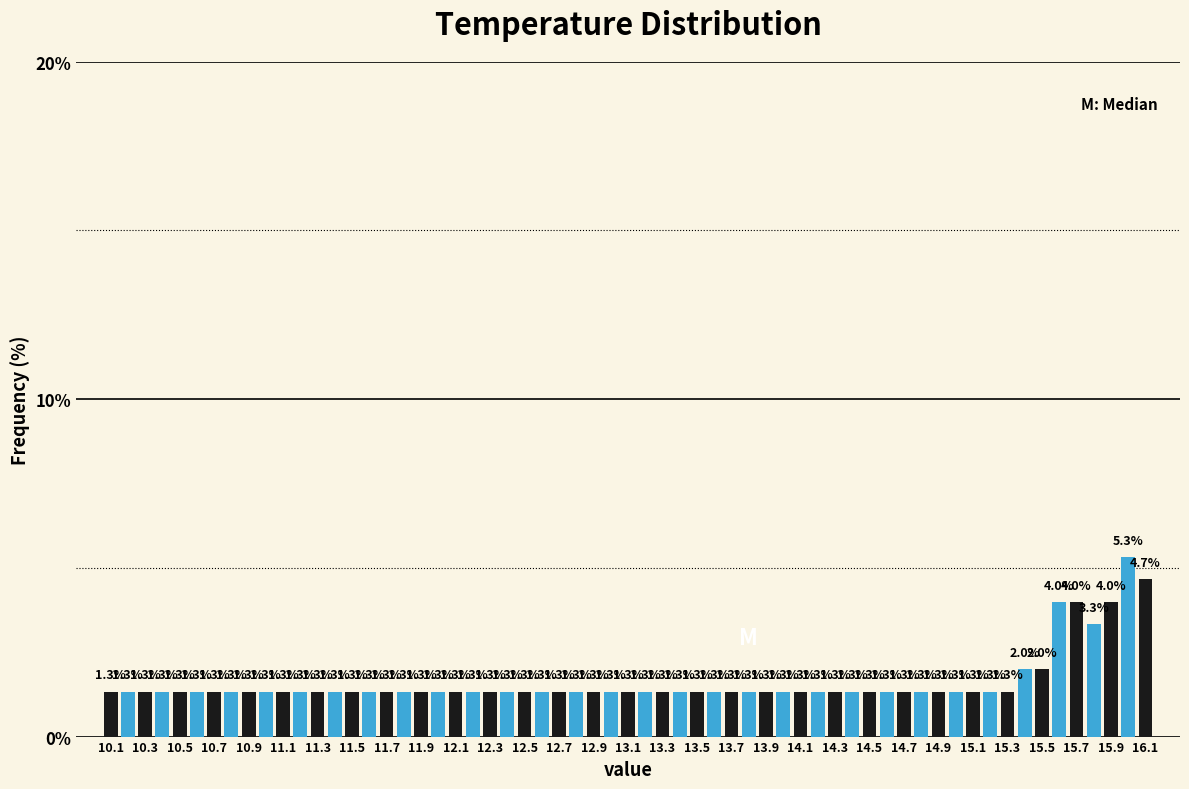

At which category is the sum across all series the highest?

15.9